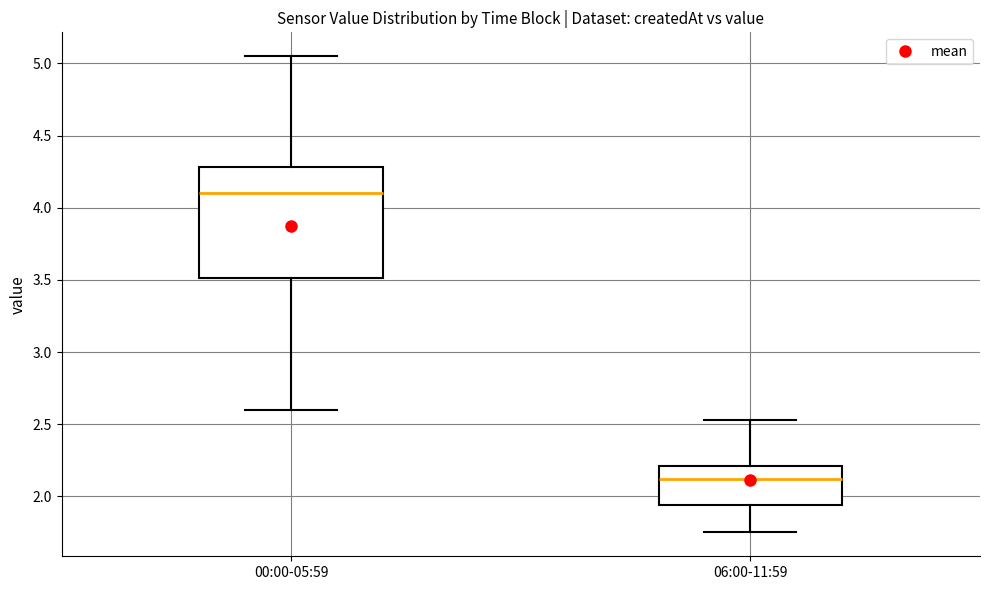

Reading left to right, read every box against the y-axis: the position of its median line, the range the box covers, and the ends of its whiskers. The values are not printed on the chart, so give them approximately, as read against the axis.

00:00-05:59: median 4.10, box 3.50 to 4.30, whiskers 2.60 to 5.05
06:00-11:59: median 2.10, box 1.95 to 2.20, whiskers 1.75 to 2.55